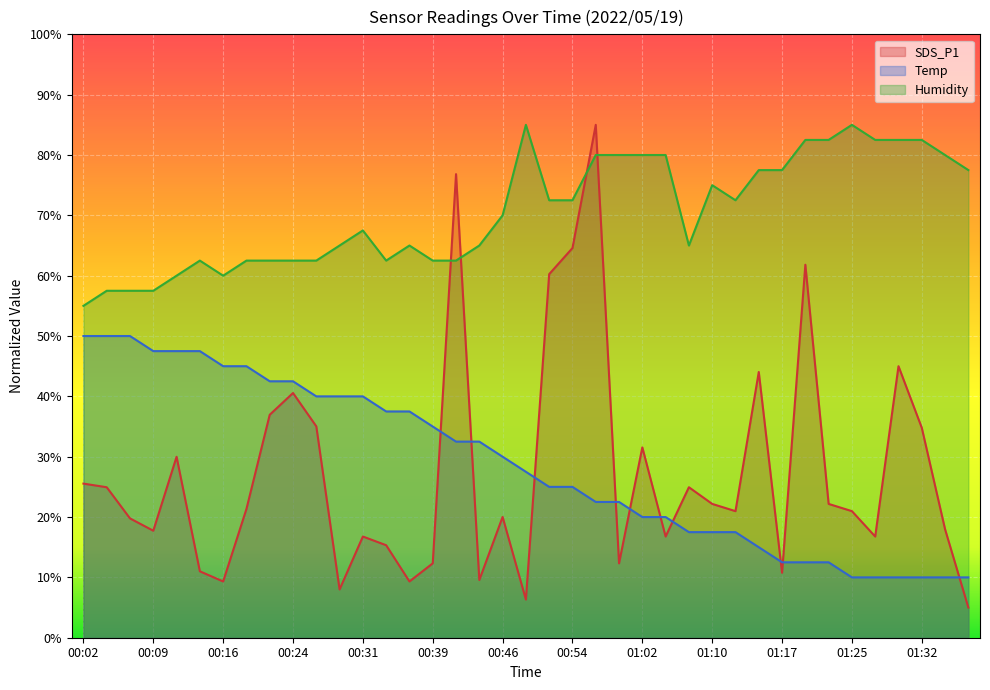

The SDS_P1 series shows 40.6 at 00:24. True or false?

True